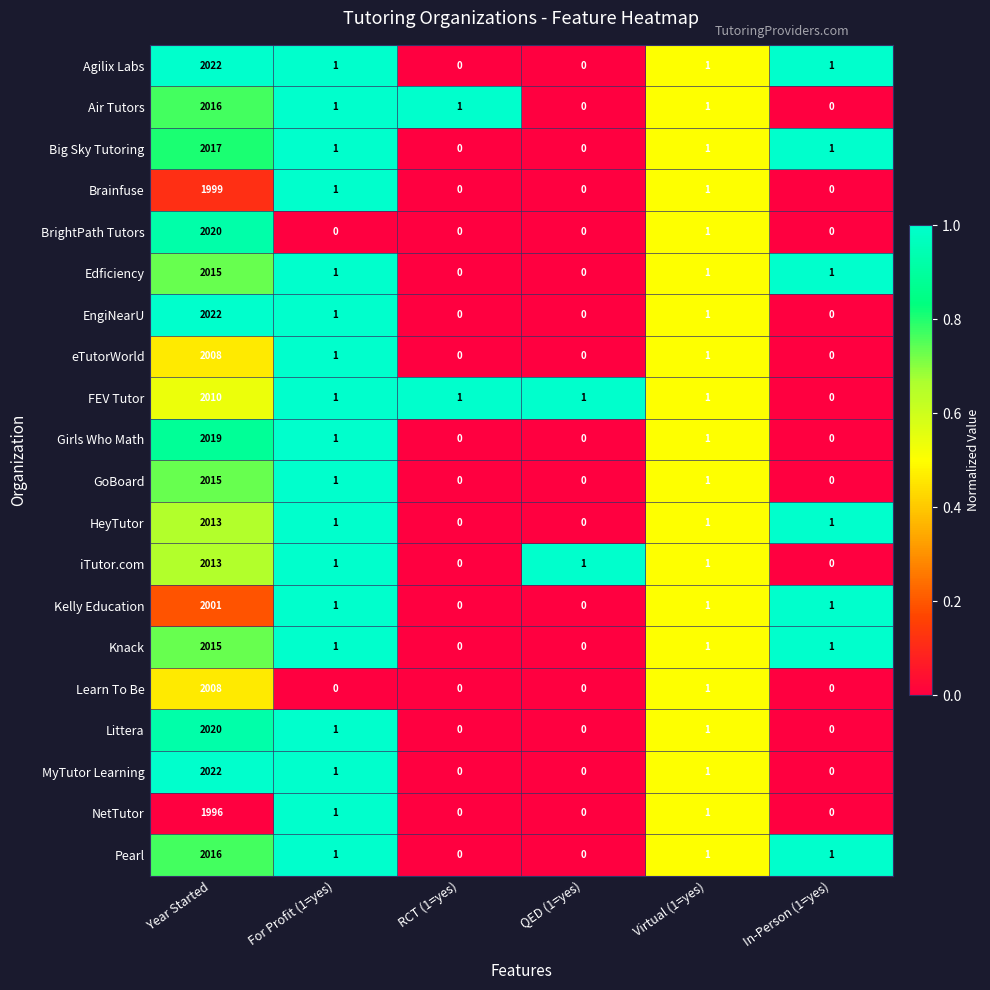

The EngiNearU series shows 0 at In-Person (1=yes). True or false?

True